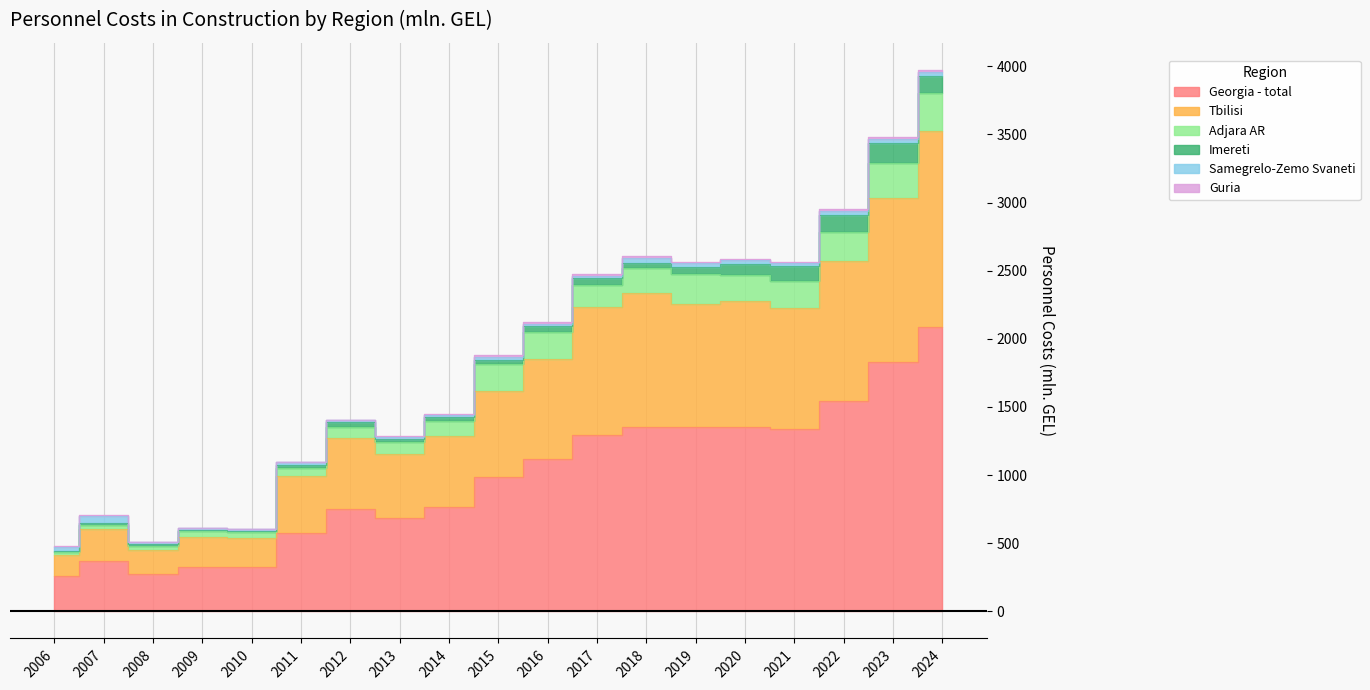

Is it true that Georgia - total equals 1340.2 at 2021?

True